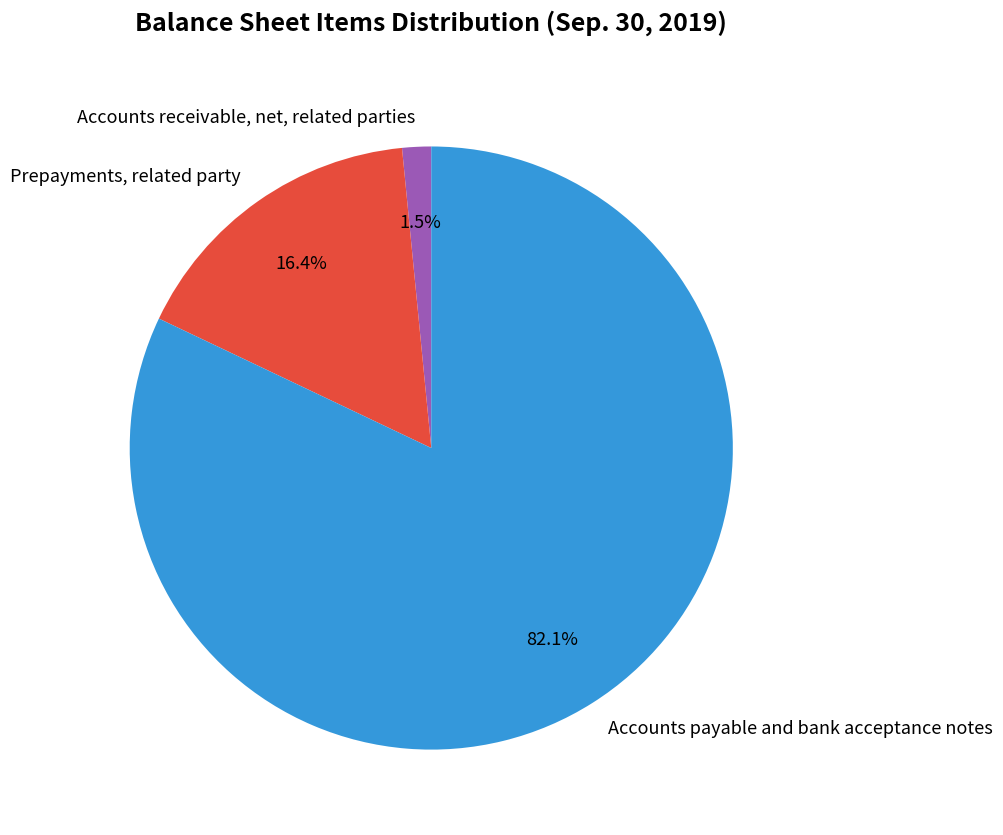

What percentage do Accounts receivable, net, related parties and Accounts payable and bank acceptance notes together represent?

83.6%